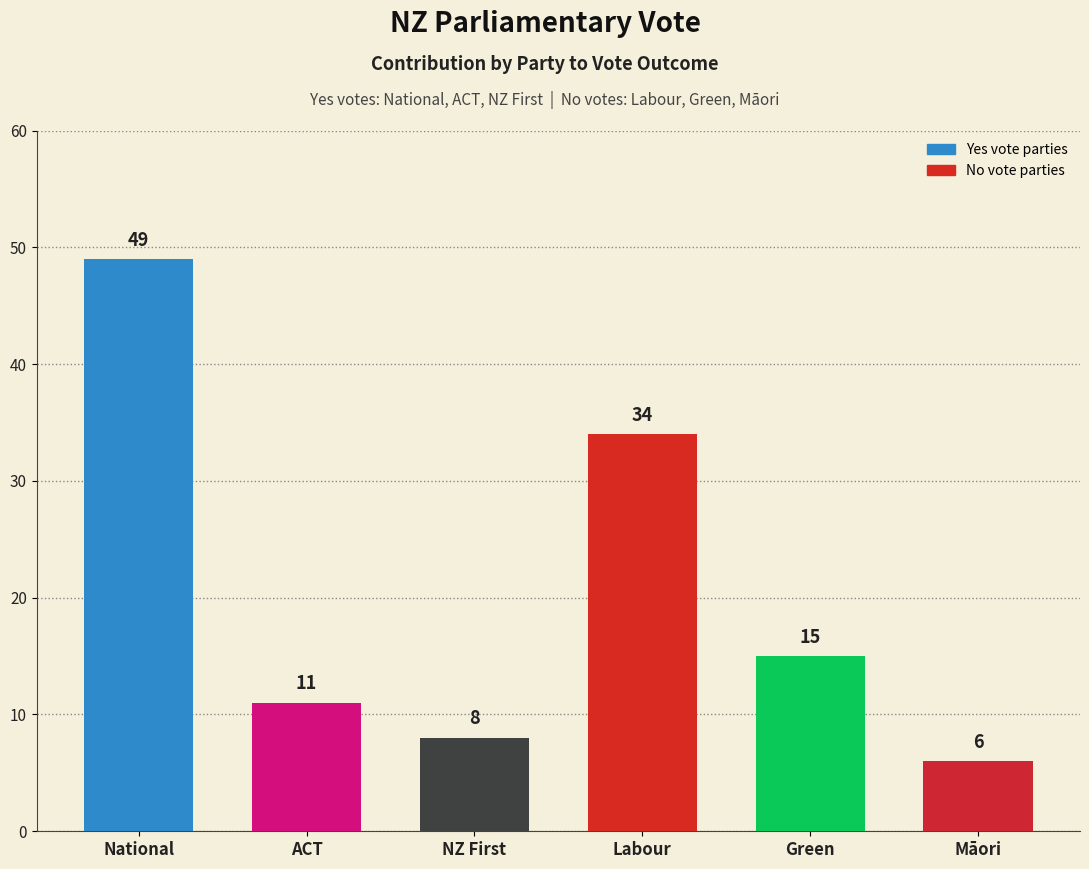

The chart shows a value of 7 at ACT. True or false?

False